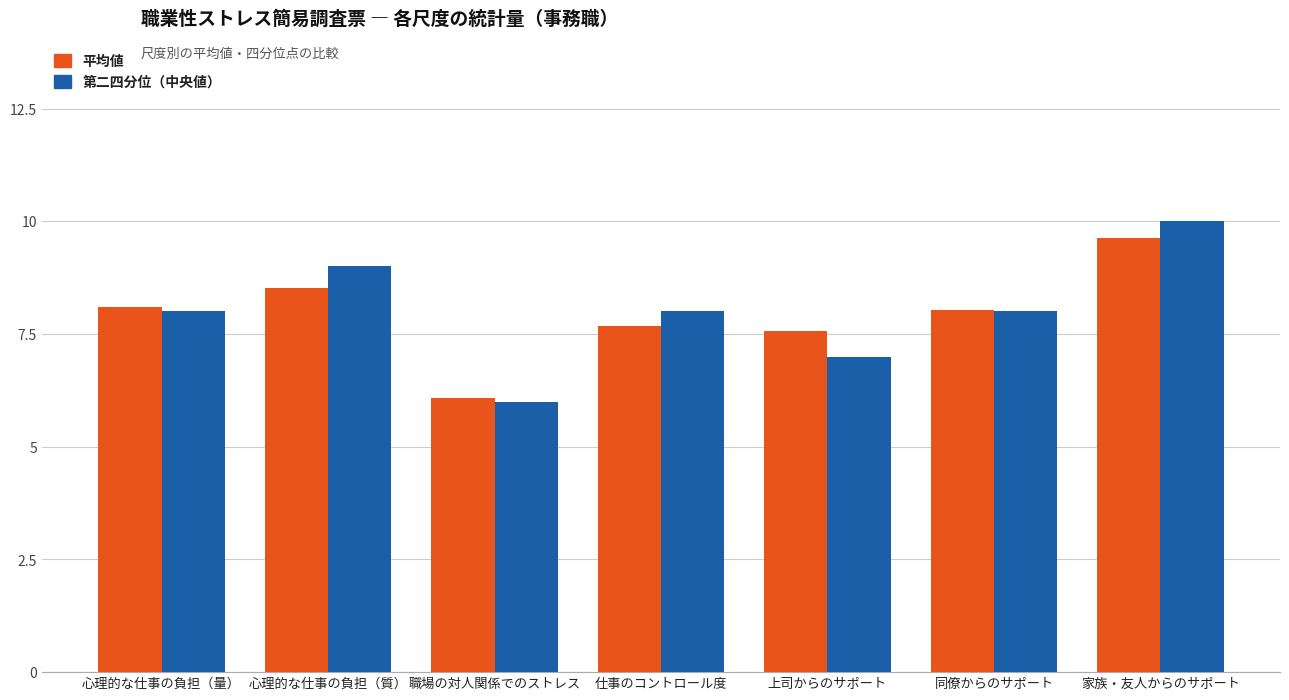

What is the minimum value for 第二四分位（中央値）?

6.0